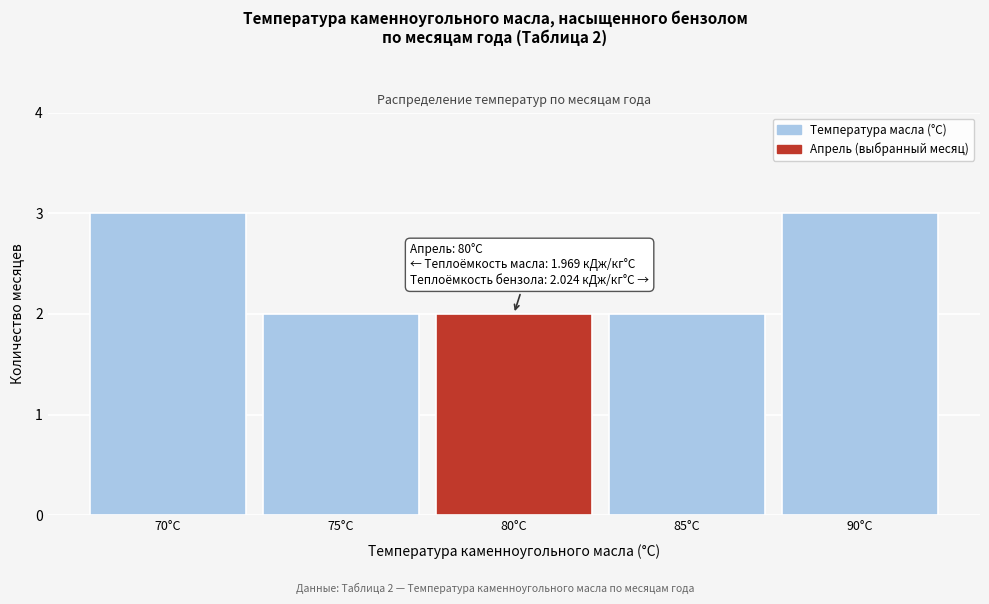

Reading right to left, transcribe all the data shown in this chart.

90°С=3	85°С=2	80°С=2	75°С=2	70°С=3